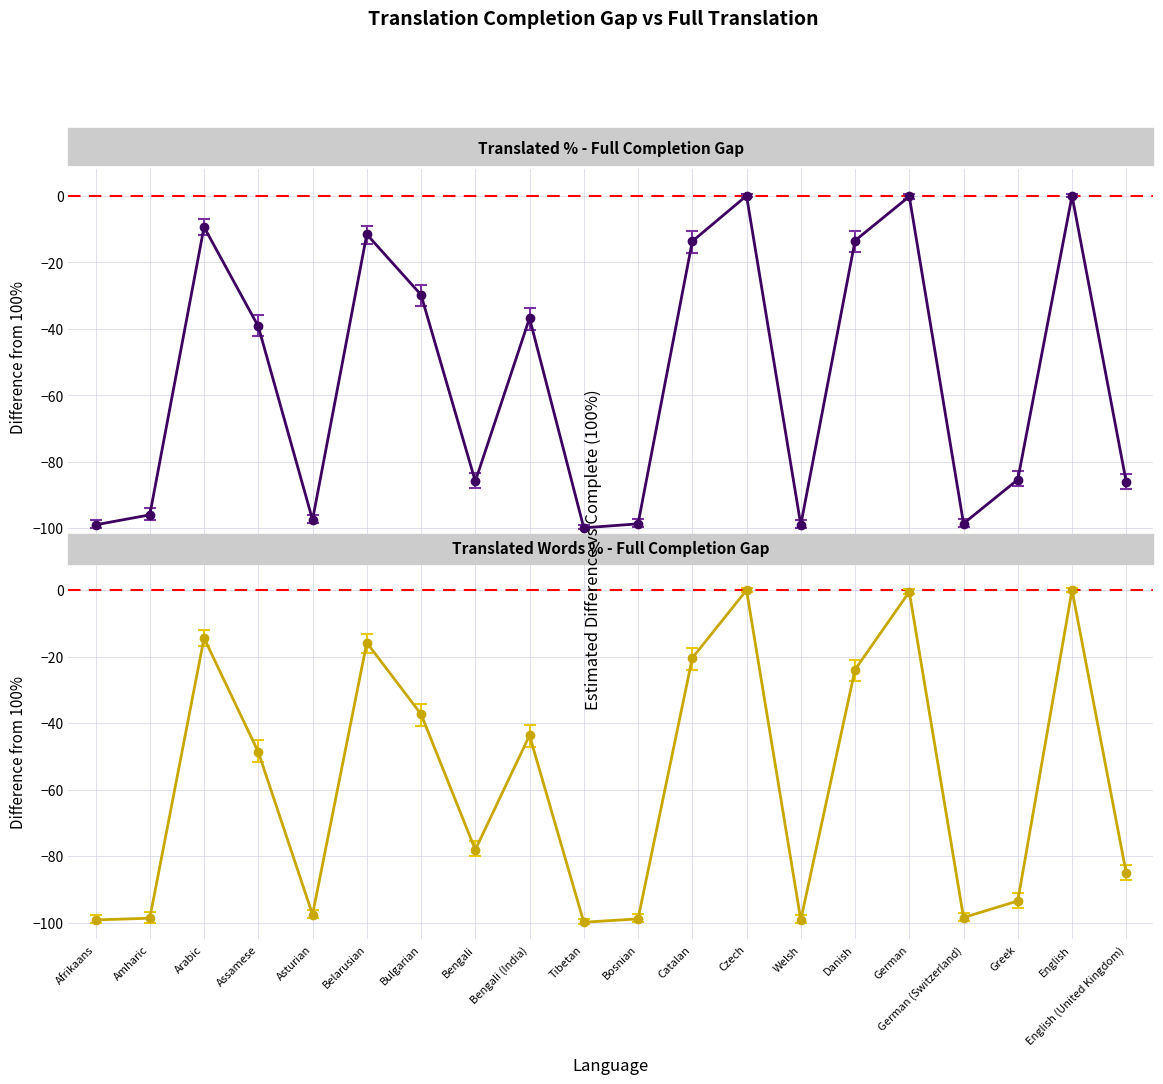

The value of translated_percent at Belarusian is -19.6. True or false?

False